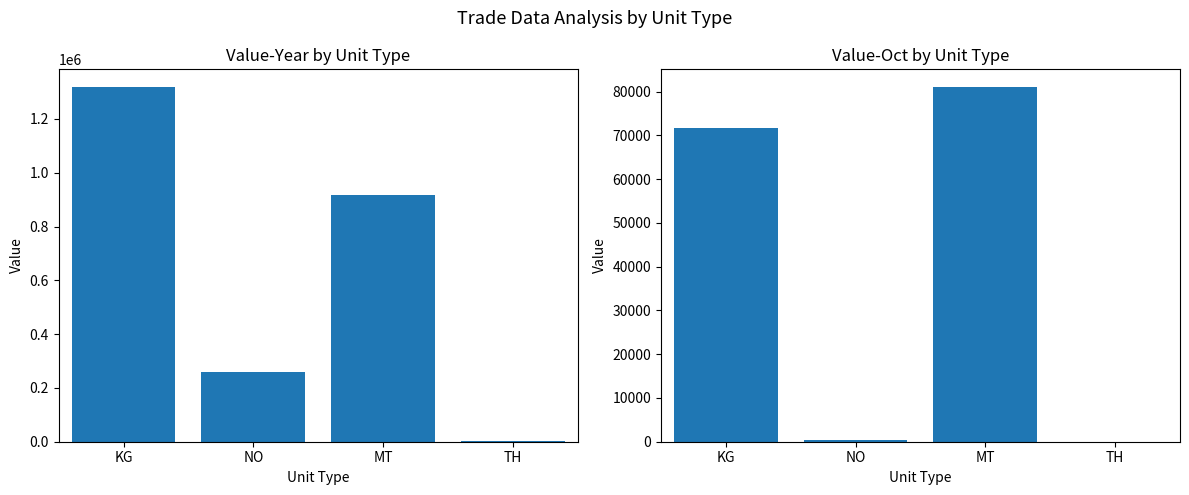

How many data points does each series have?

4